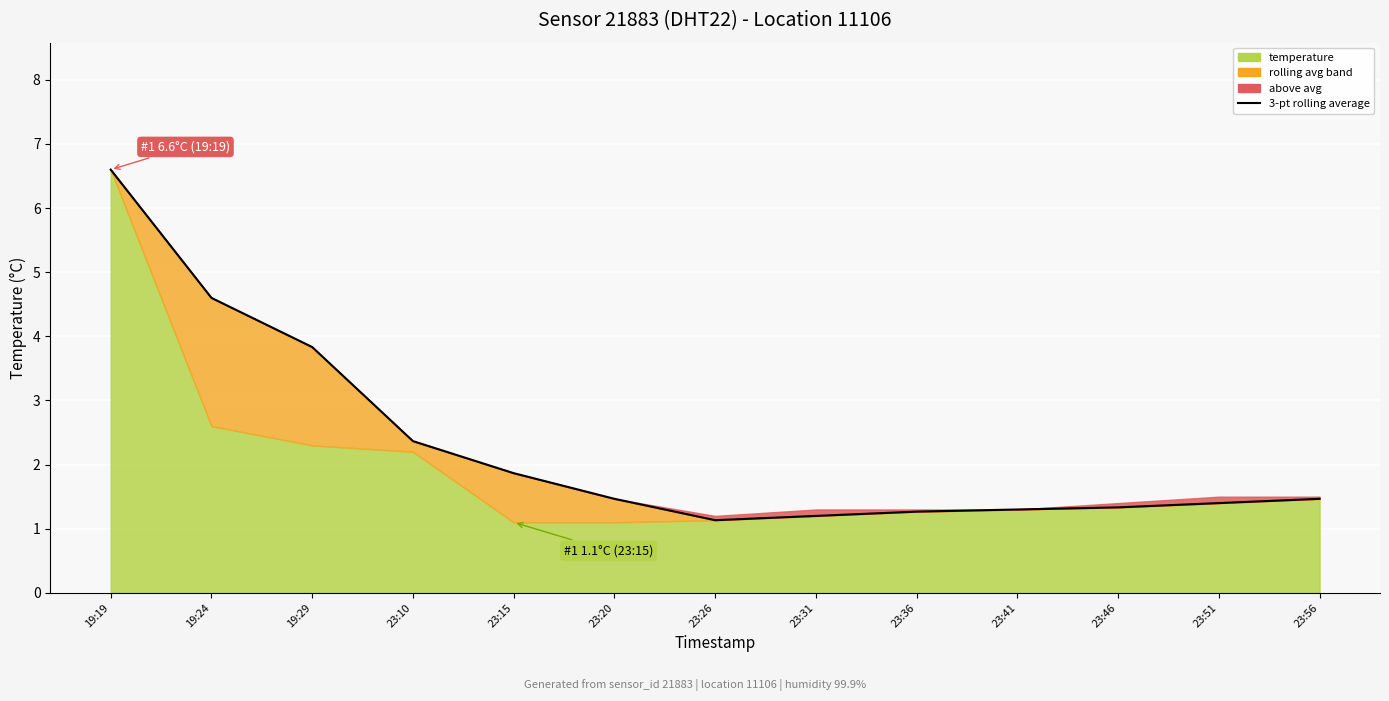

True or false: the data shows 5.7 at 19:29.

False